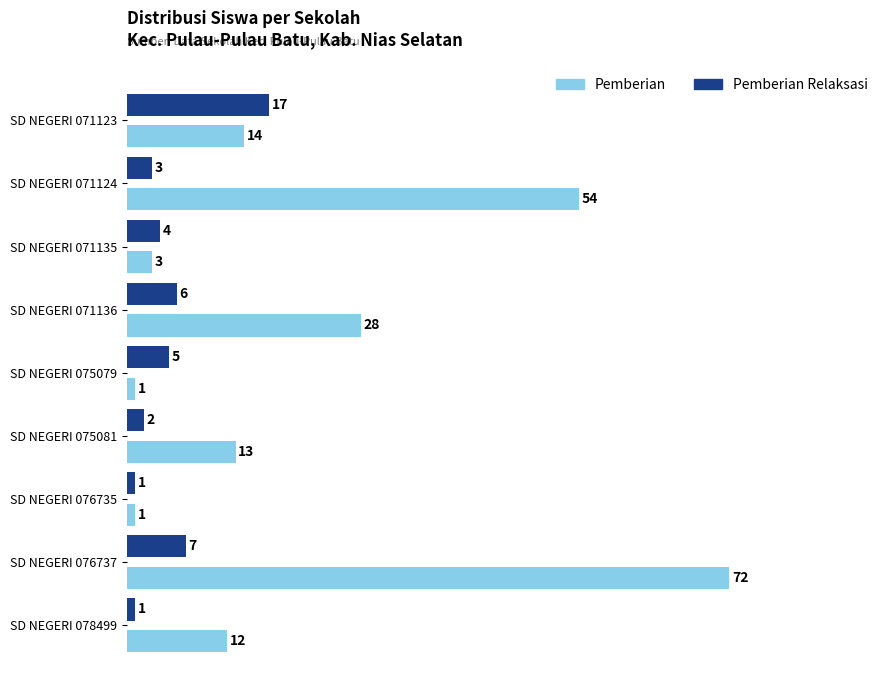

List the series in order of their overall mean, highest first.

Pemberian, Pemberian Relaksasi